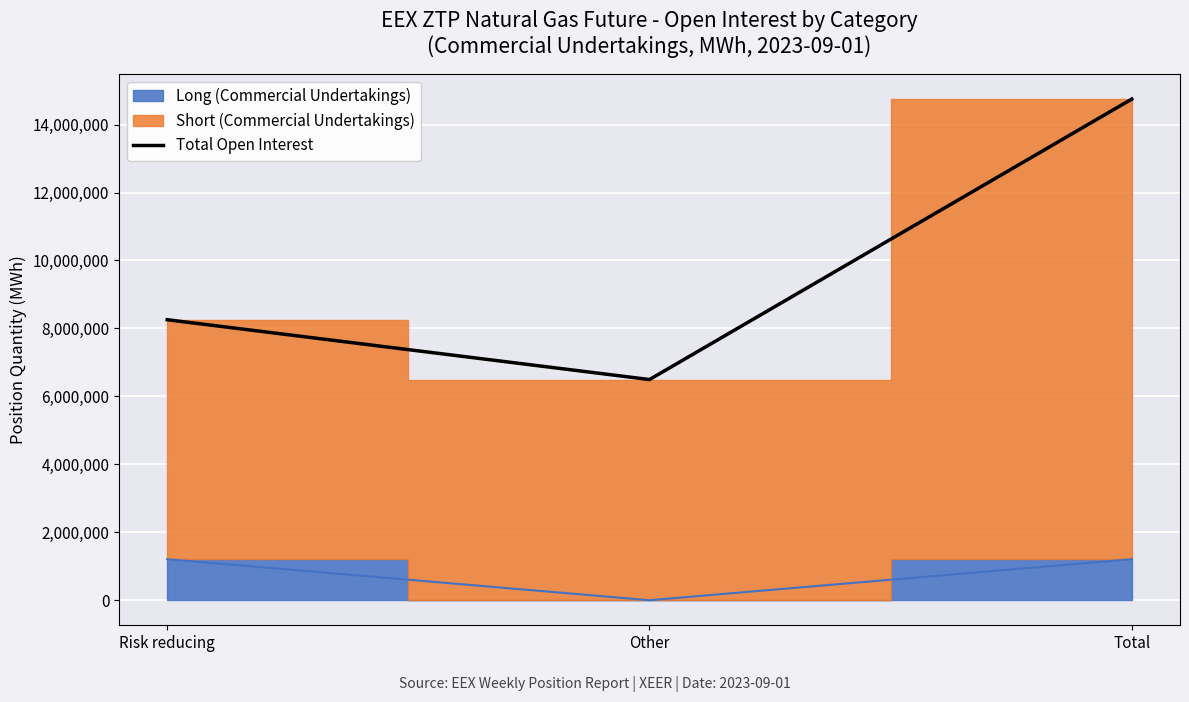

List the labels in order of value, largest first.

Total, Risk reducing, Other